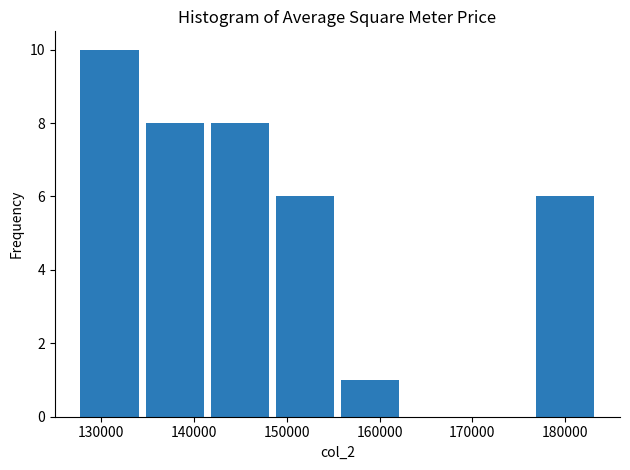

Reading left to right, transcribe this chart: for each bar, give the range it covers on the x-axis and its height. Neither the bar edges nor the heights are printed on the chart, so give them approximately, as read against the axes.

127000 to 134000: 10
134000 to 141000: 8
141000 to 148000: 8
148000 to 155000: 6
155000 to 162000: 1
162000 to 169000: 0
169000 to 176000: 0
176000 to 184000: 6